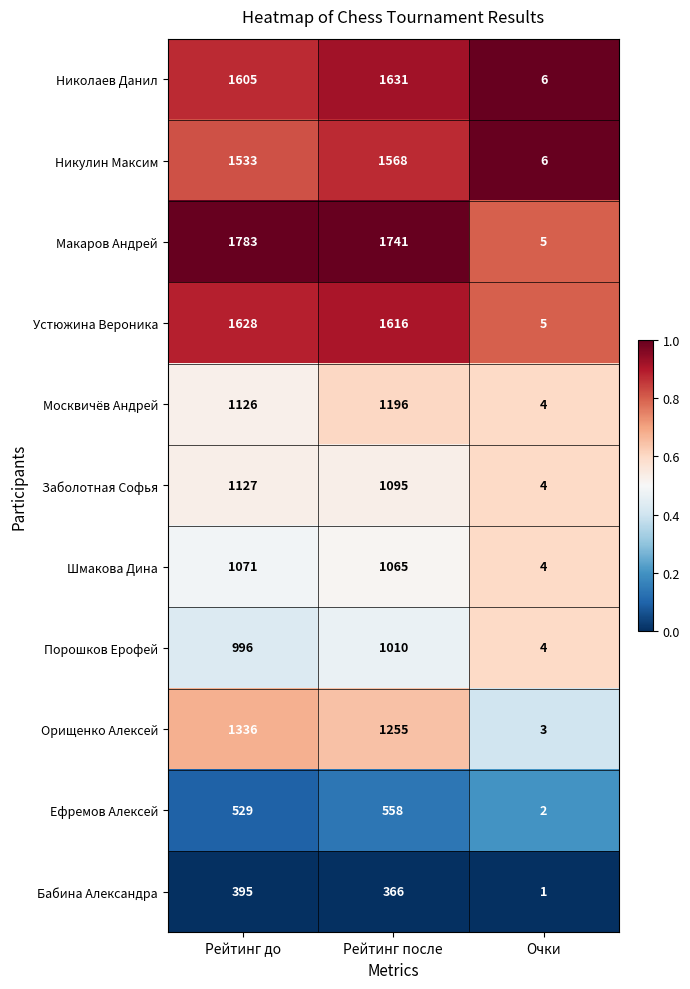

What value does the Орищенко Алексей series have at Рейтинг после, to the nearest 10?

1260